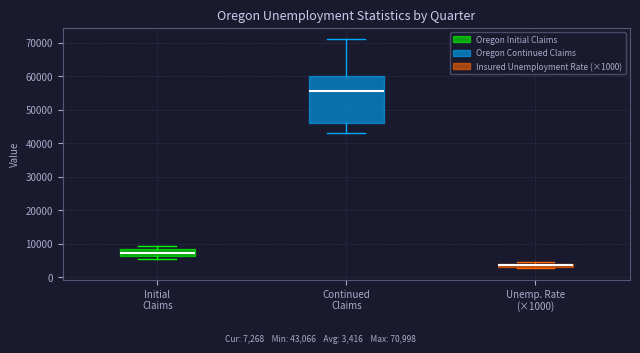

Which box is the tallest, from its lower edge to its upper edge?

Continued Claims